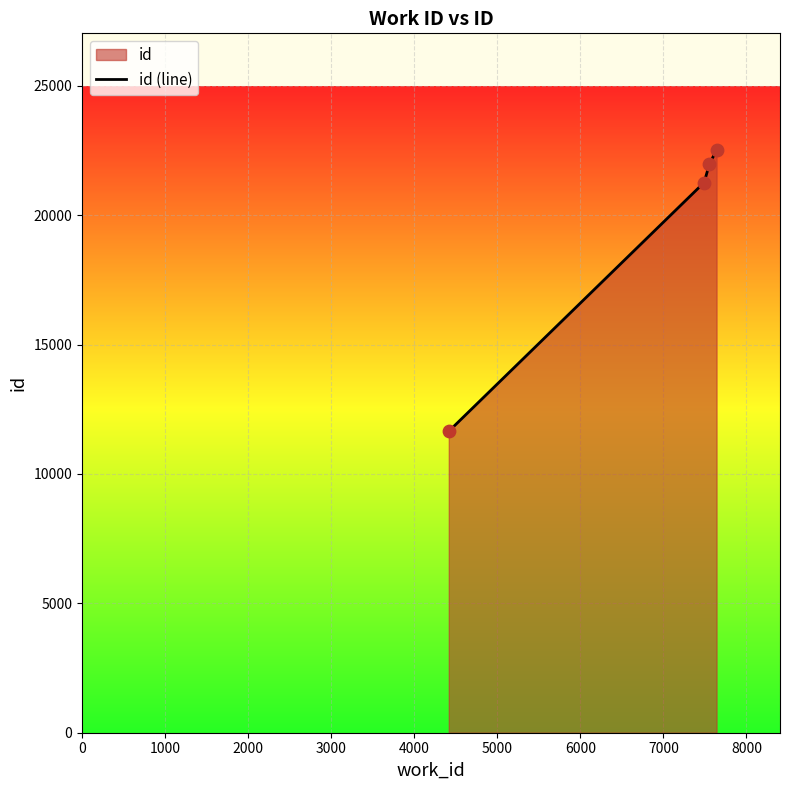

What is the smallest value displayed?

11651